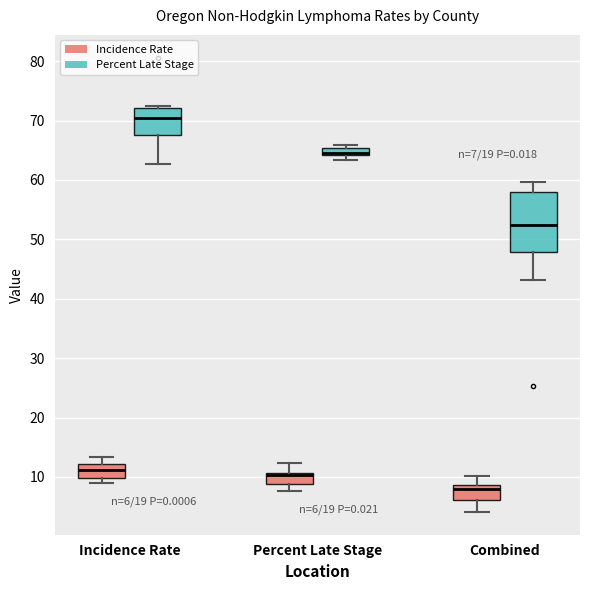

Which box is the tallest, from its lower edge to its upper edge?

Combined (Percent Late Stage)